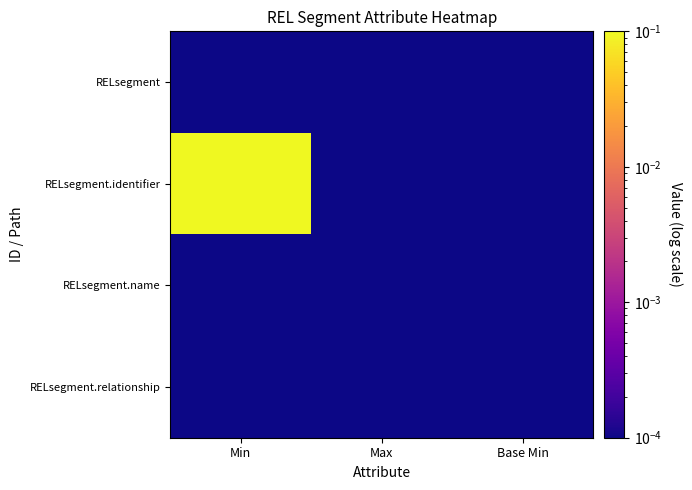

Which category has the lowest value across all series?

Min